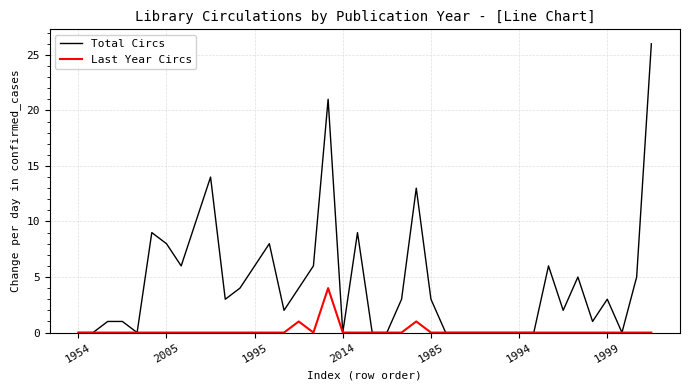

Which series has the widest spread of values?

Total Circs